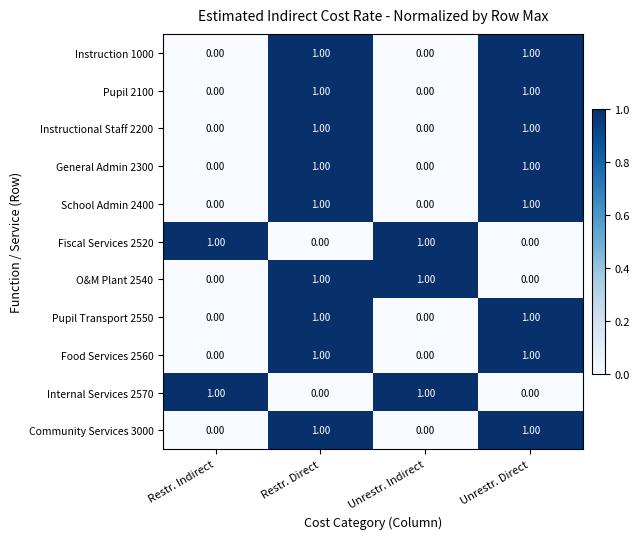

At which category is the sum across all series the highest?

Restr. Direct